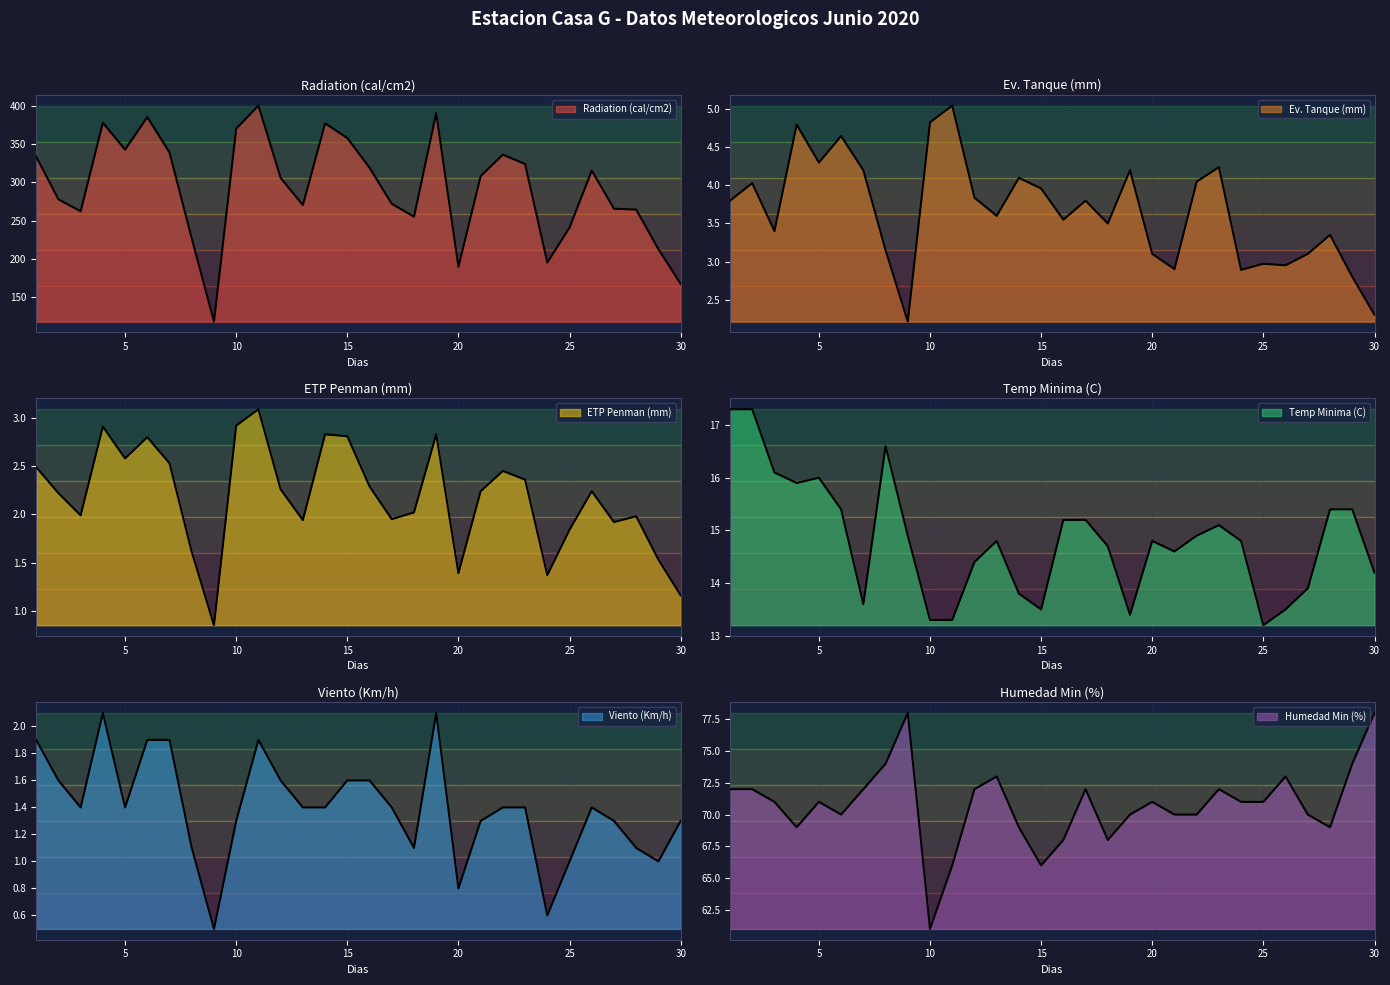

What is the lowest value of the Ev. Tanque (mm) series?

2.2